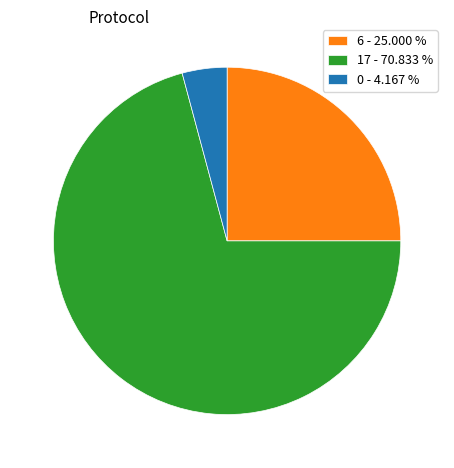

Which slice is the smallest?

0 - 4.167 %